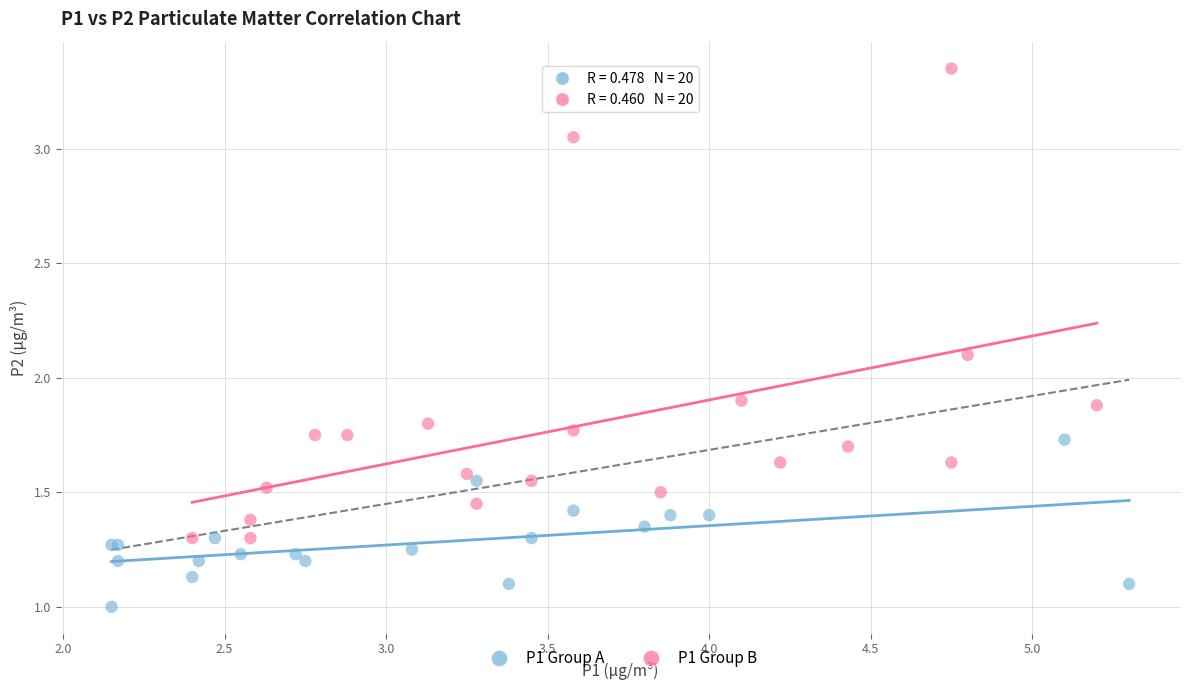

Which series contains the lowest Y value?

P1 Group A